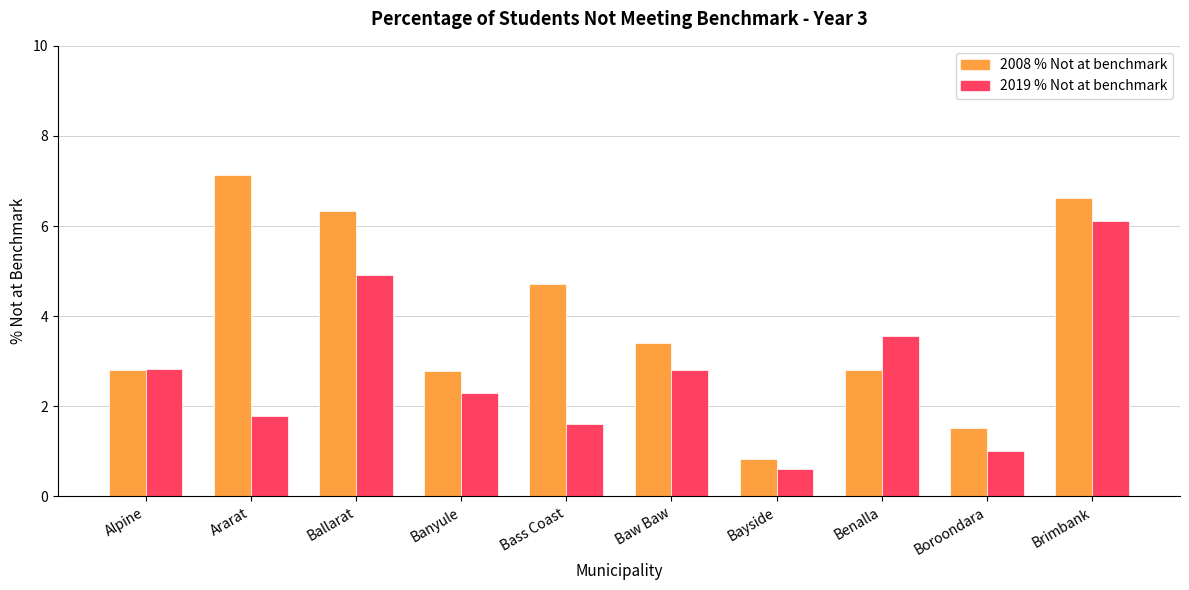

Reading left to right, transcribe all the data shown in this chart.

2008 % Not at benchmark: 2.8	7.1	6.3	2.8	4.7	3.4	0.8	2.8	1.5	6.6
2019 % Not at benchmark: 2.8	1.8	4.9	2.3	1.6	2.8	0.6	3.6	1.0	6.1